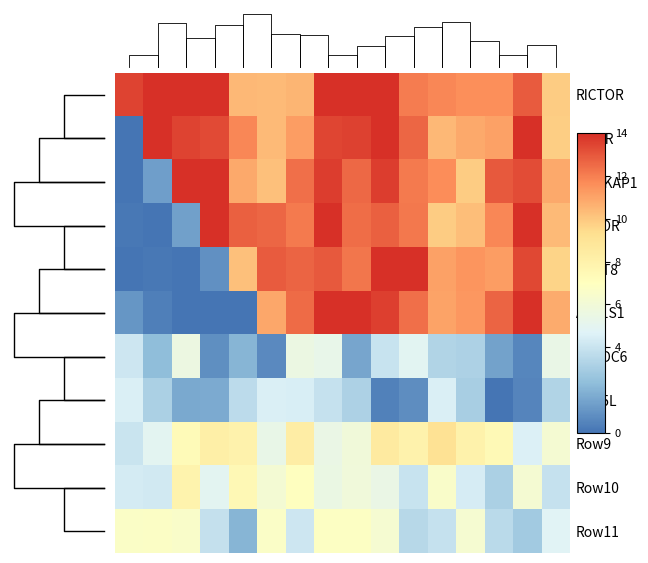

What is the average value of the MAPKAP1 series?

10.8